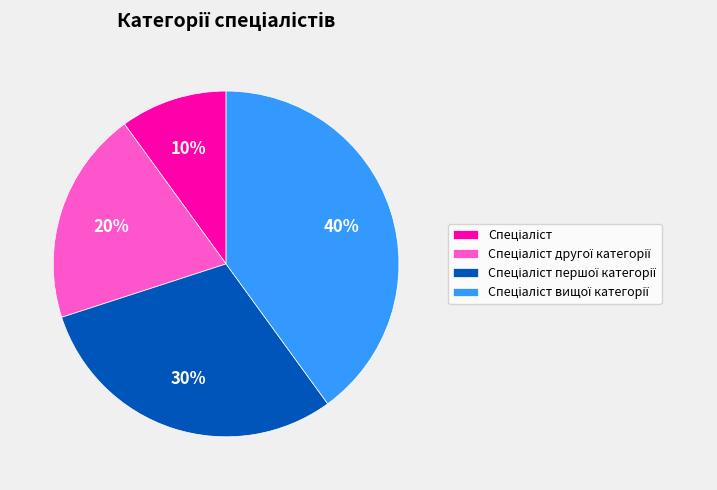

To the nearest percent, what is the difference between the largest and smallest slice percentages?

30%